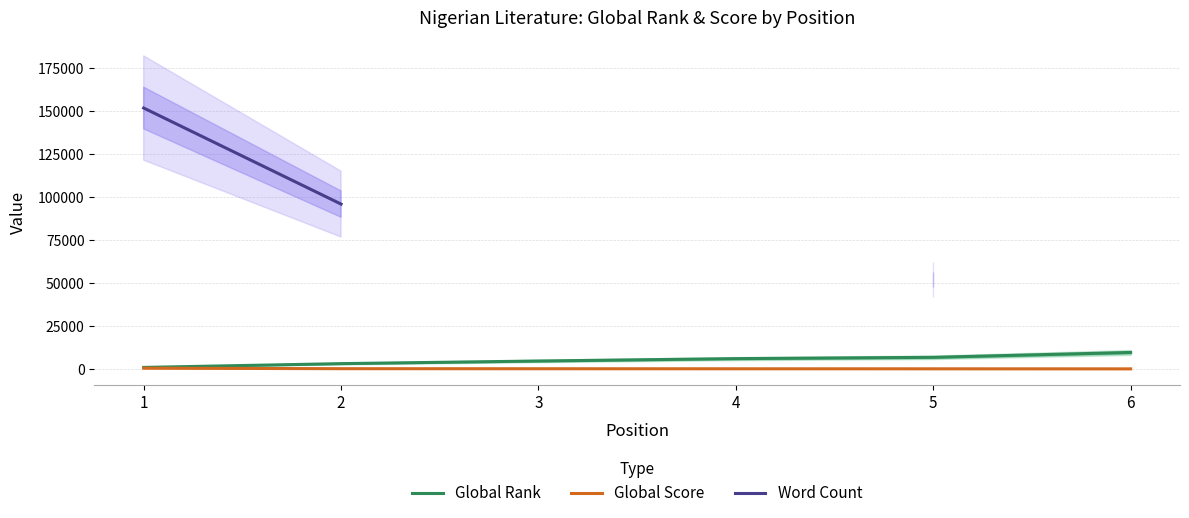

How many lines are shown in the chart?

3